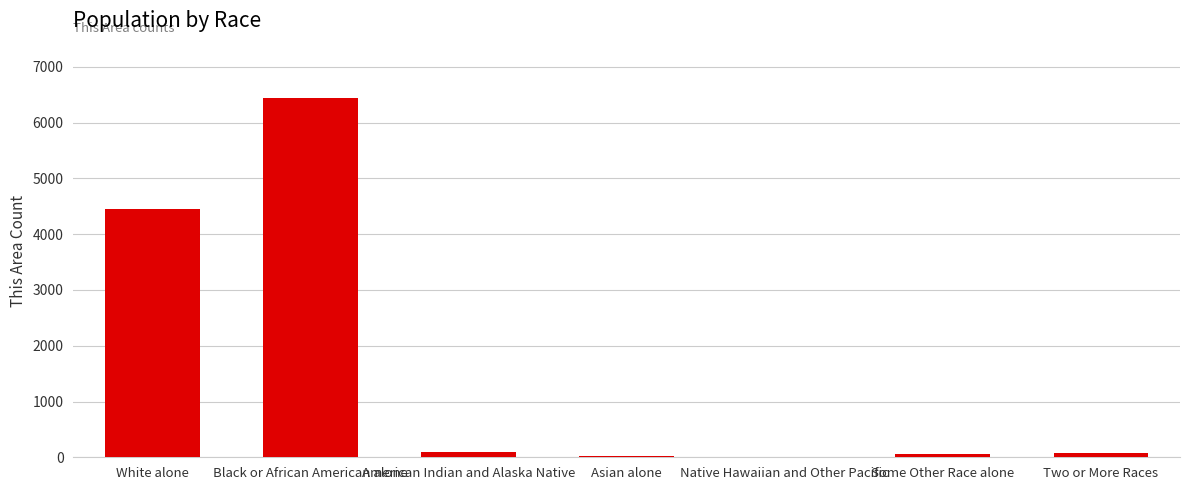

What is the sum of all values?

11159